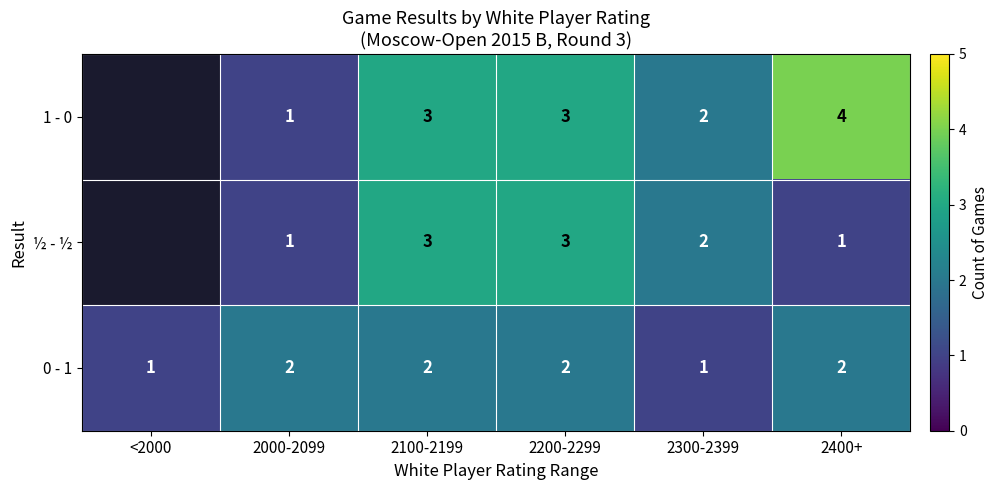

Is the value of 0 - 1 at 2100-2199 greater than the value of 1 - 0 at 2400+?

No